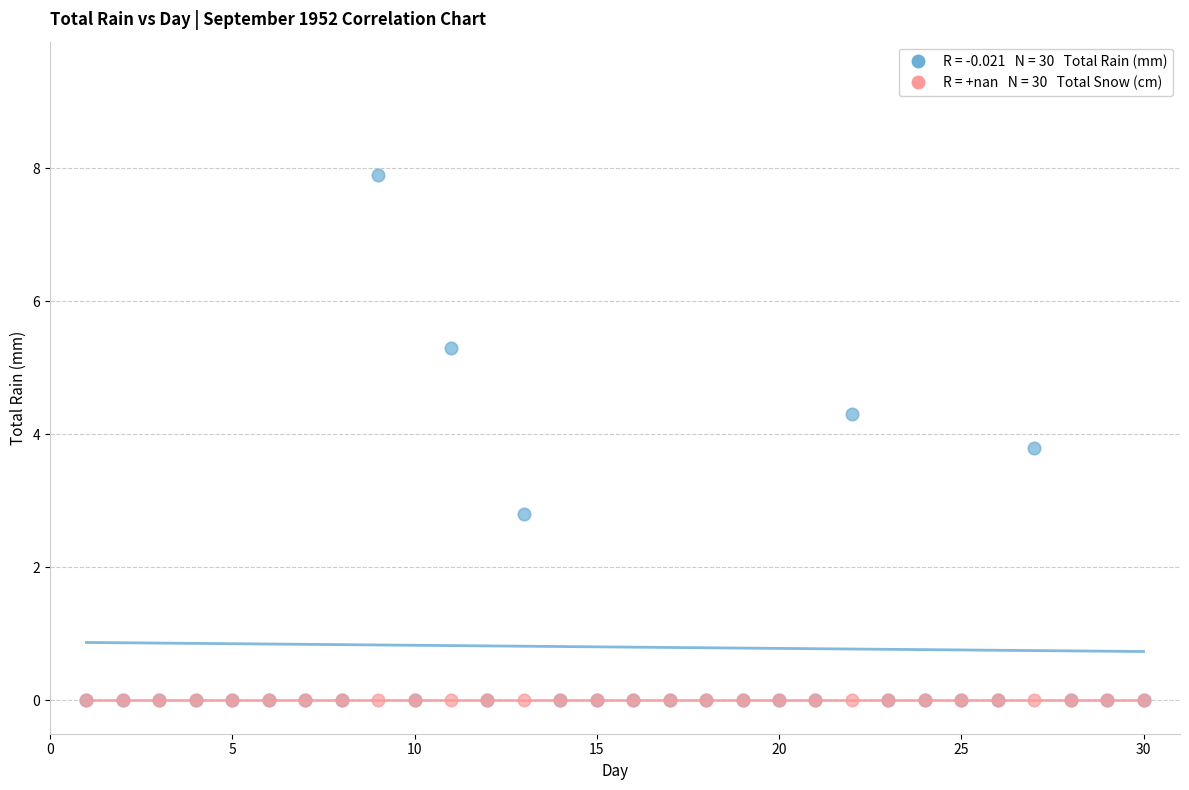

Across all series, what Y value is closest to 3?

2.8